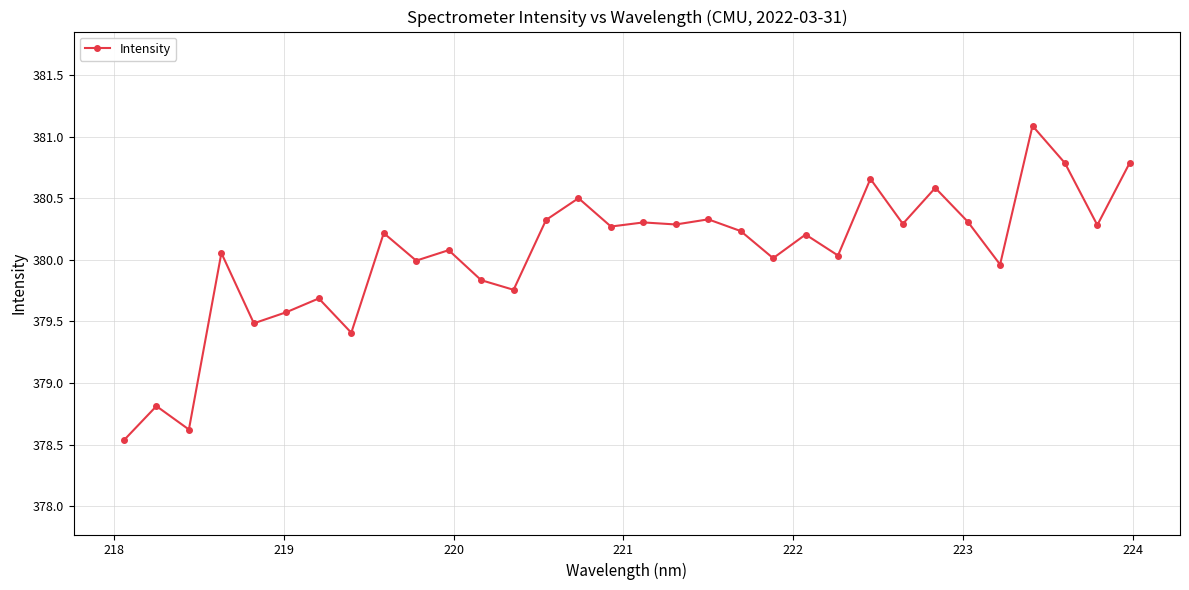

What is the sum of all values?

12161.3